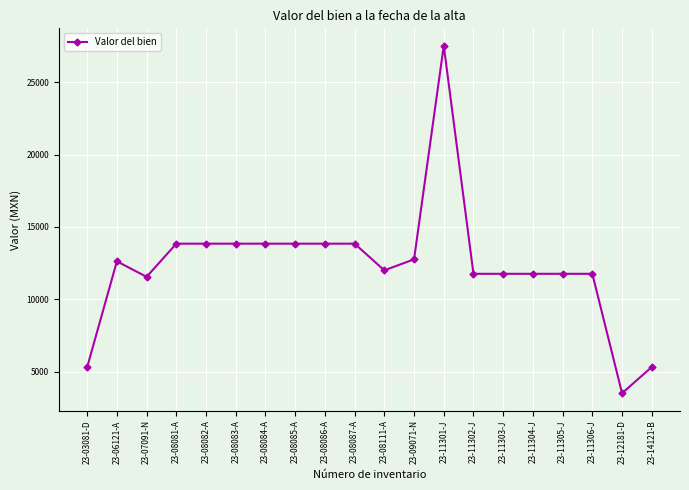

What is the change in value from 23-03081-D to 23-08084-A?

+8539.9